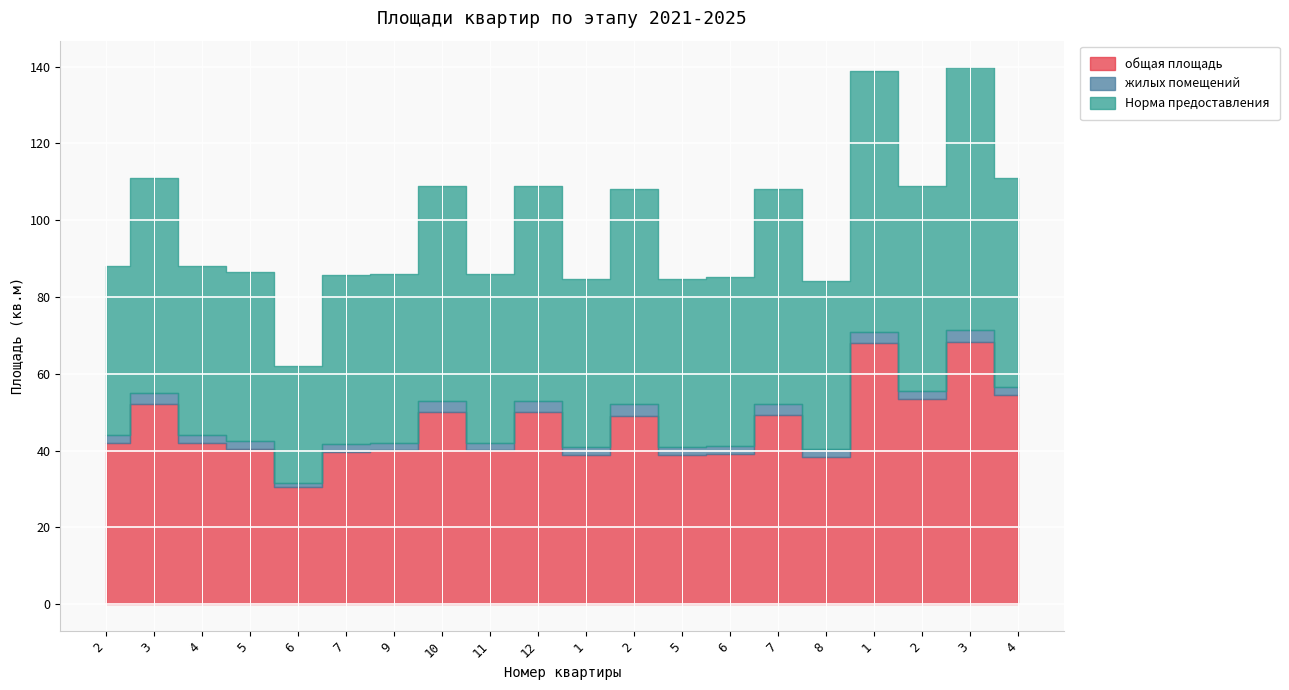

How many data points in жилых помещений are above 2?

7